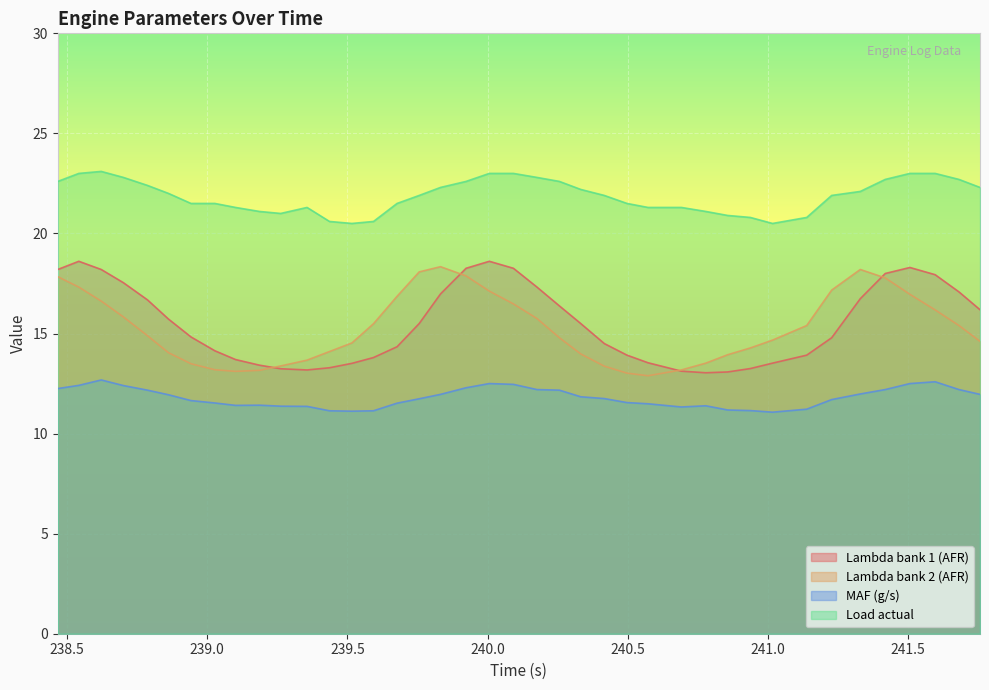

Which series has the largest total across all categories?

Load actual